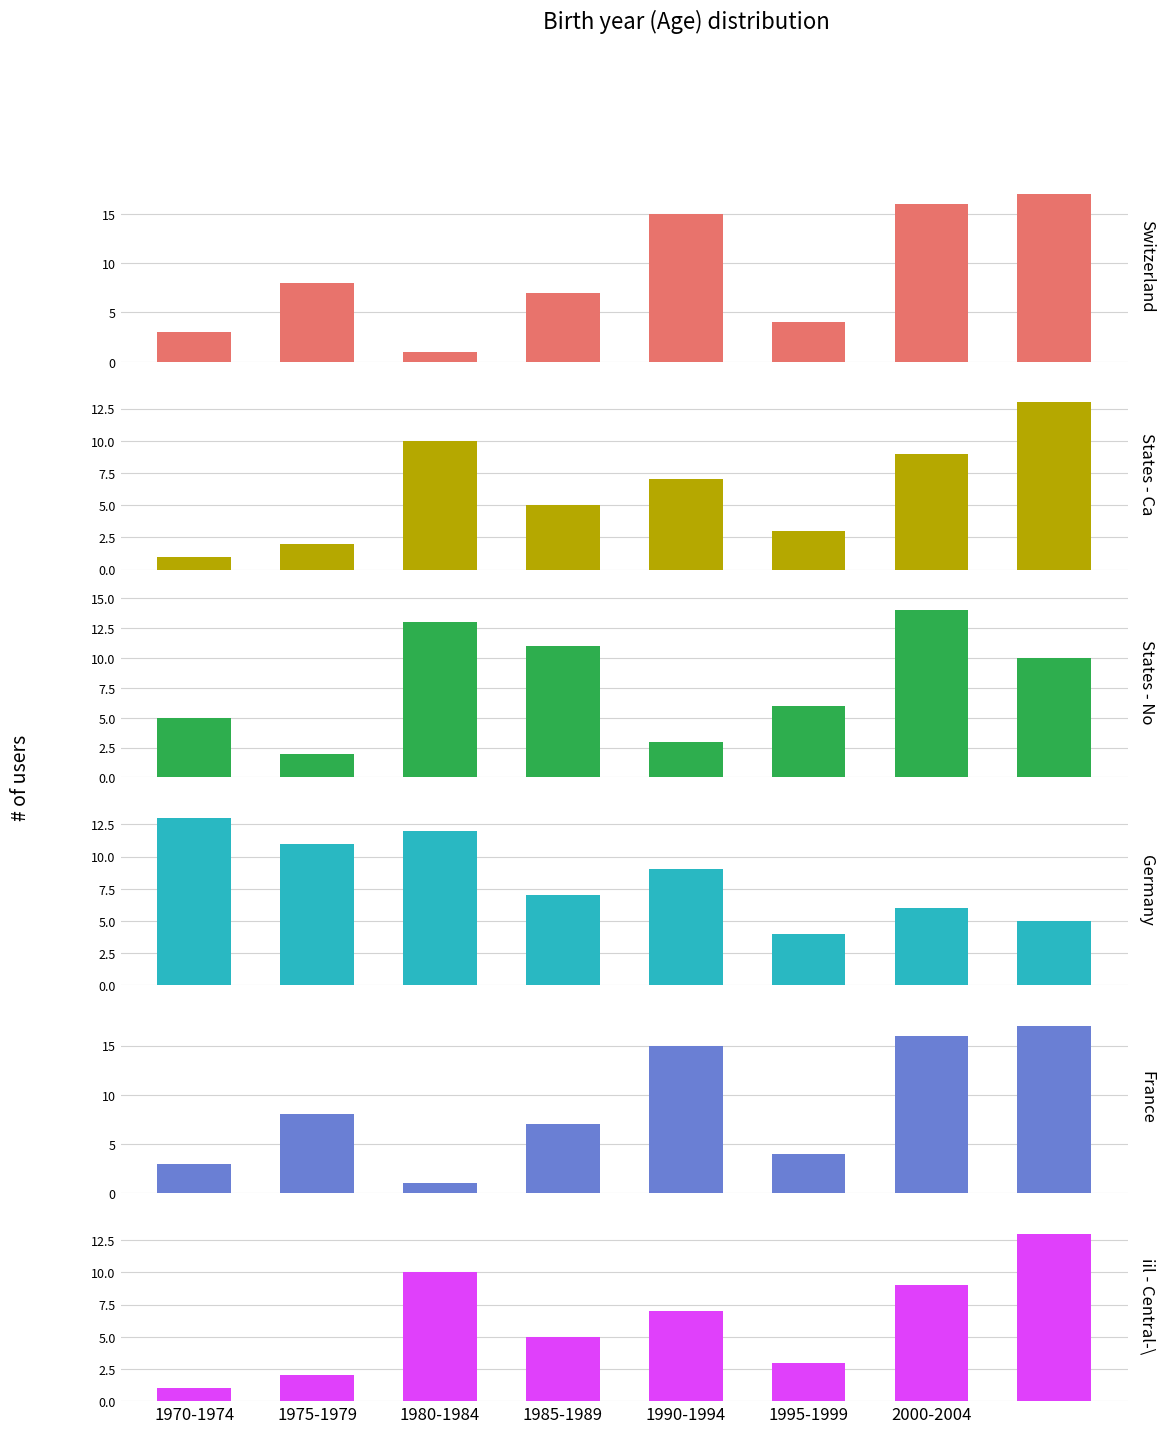

Reading left to right, transcribe all the data shown in this chart.

Switzerland: 3	8	1	7	15	4	16	17
States - Ca: 1	2	10	5	7	3	9	13
States - No: 5	2	13	11	3	6	14	10
Germany: 13	11	12	7	9	4	6	5
France: 3	8	1	7	15	4	16	17
iil - Central-\: 1	2	10	5	7	3	9	13